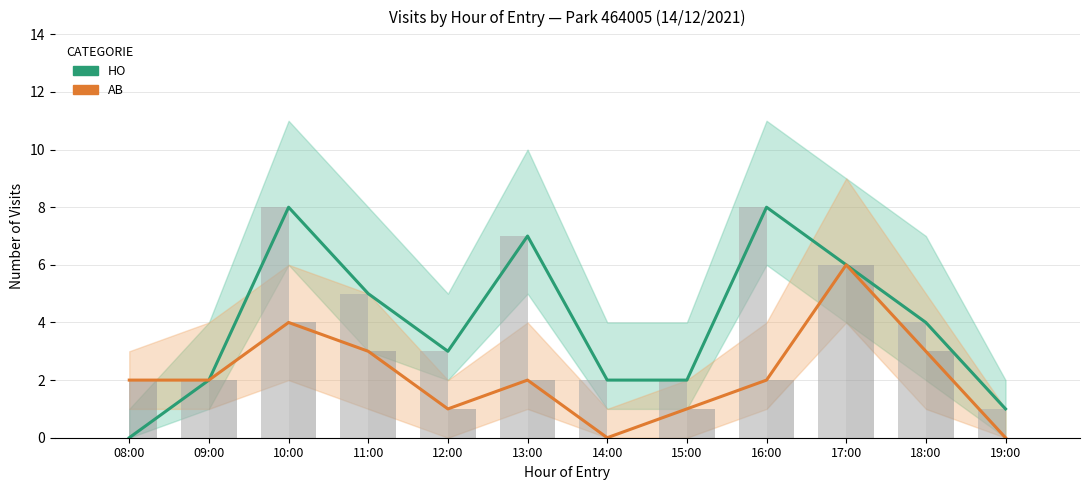

How many AB (Estimate based on partial data) values are between 1 and 3?

8